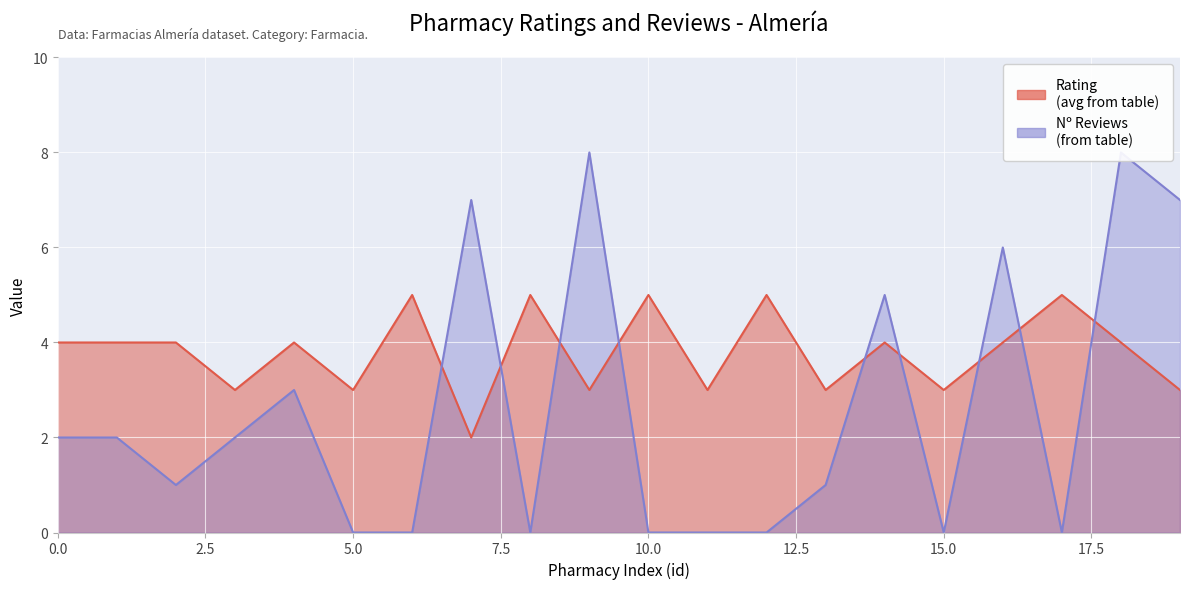

At which category does Rating reach its first local valley?

3